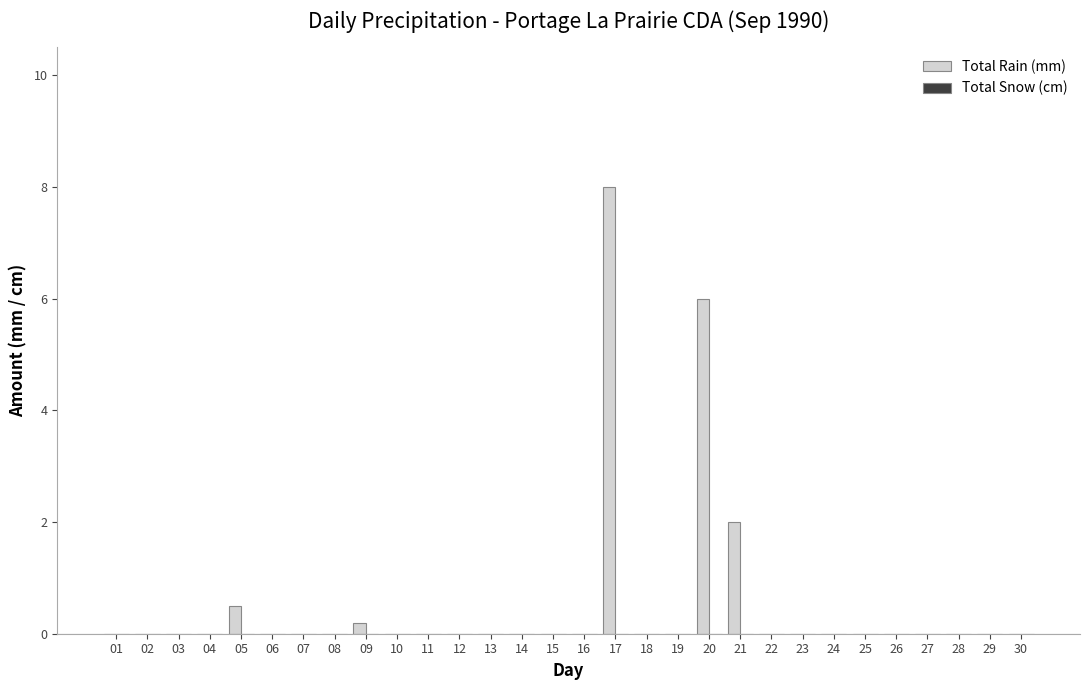

Are the bars horizontal?

No